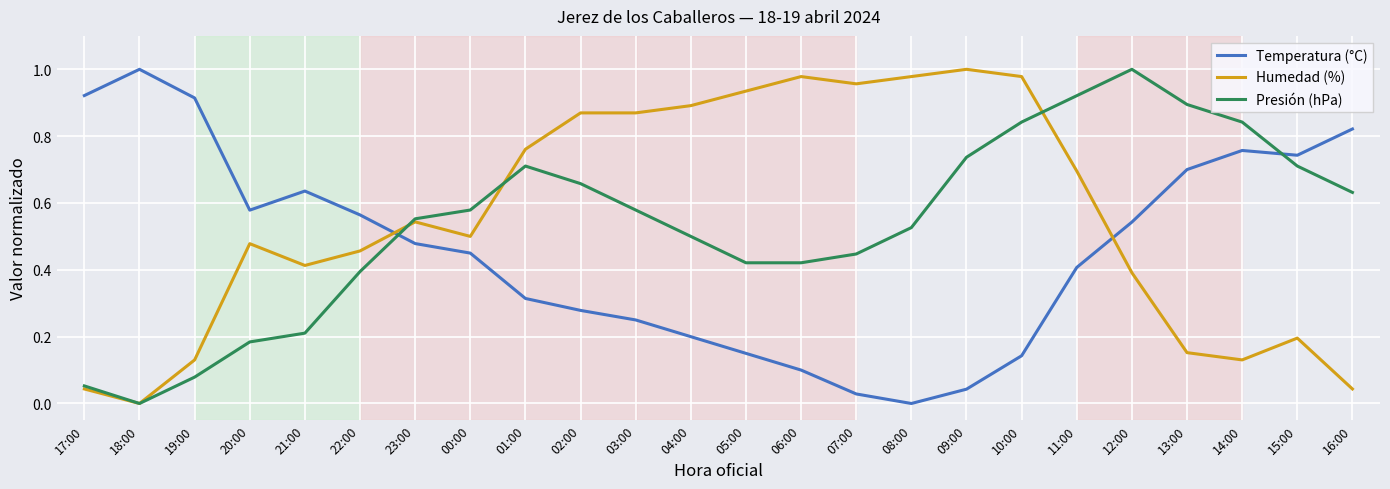

True or false: Temperatura (°C) has more than 2 interior local peaks.

True